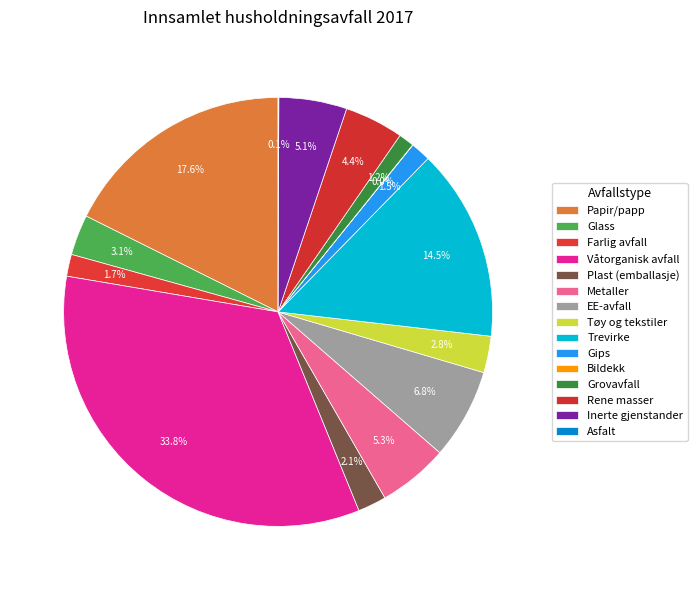

What is the ratio of the value at Farlig avfall to the value at Glass?

0.5